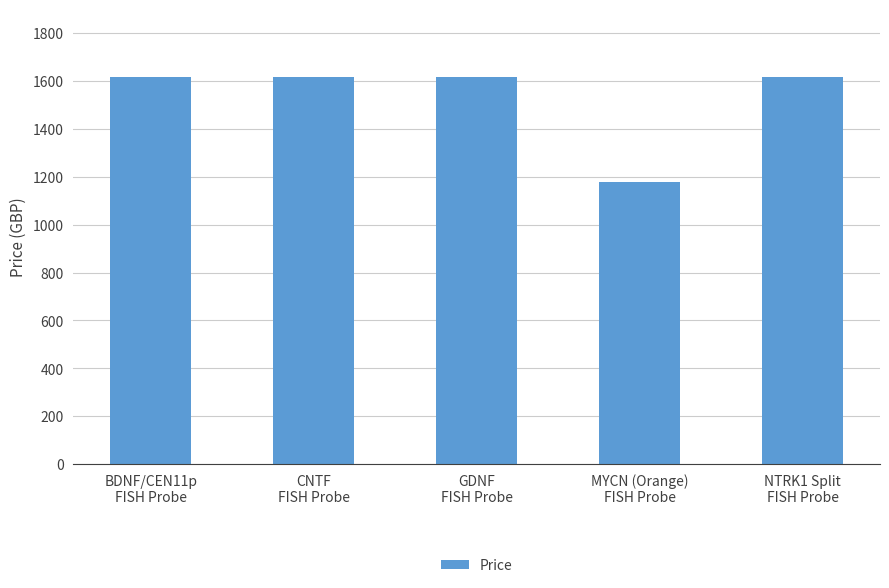

What is the change in value from GDNF
FISH Probe to MYCN (Orange)
FISH Probe?

-436